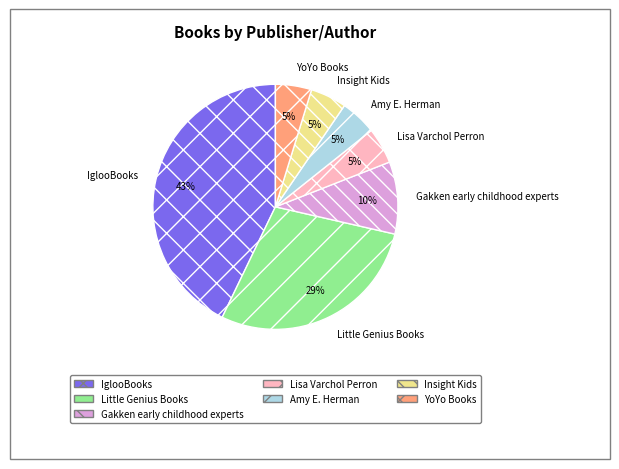

How many segments does this pie chart have?

7